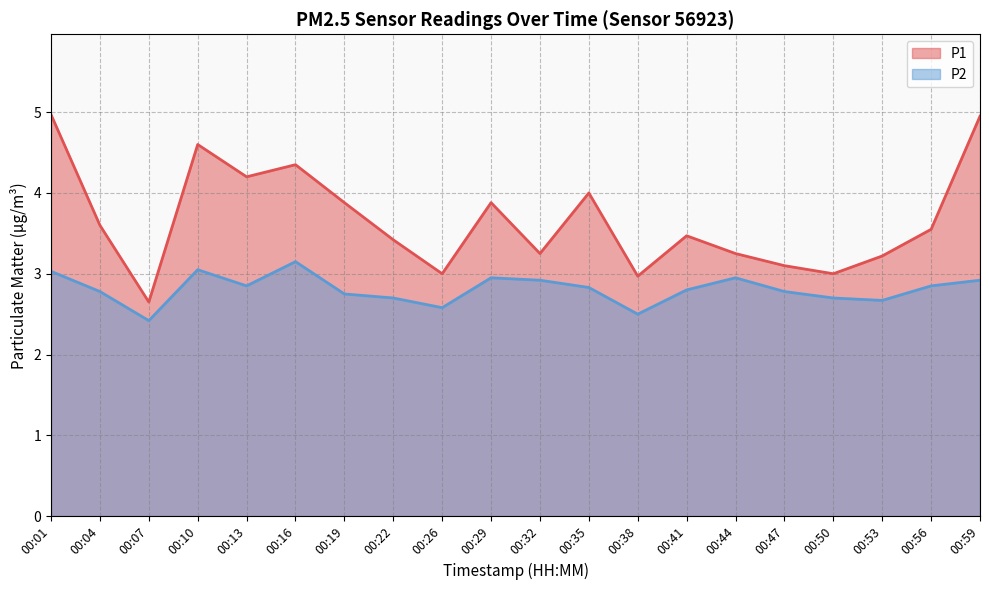

The value of P2 at 00:50 is 2.7. True or false?

True